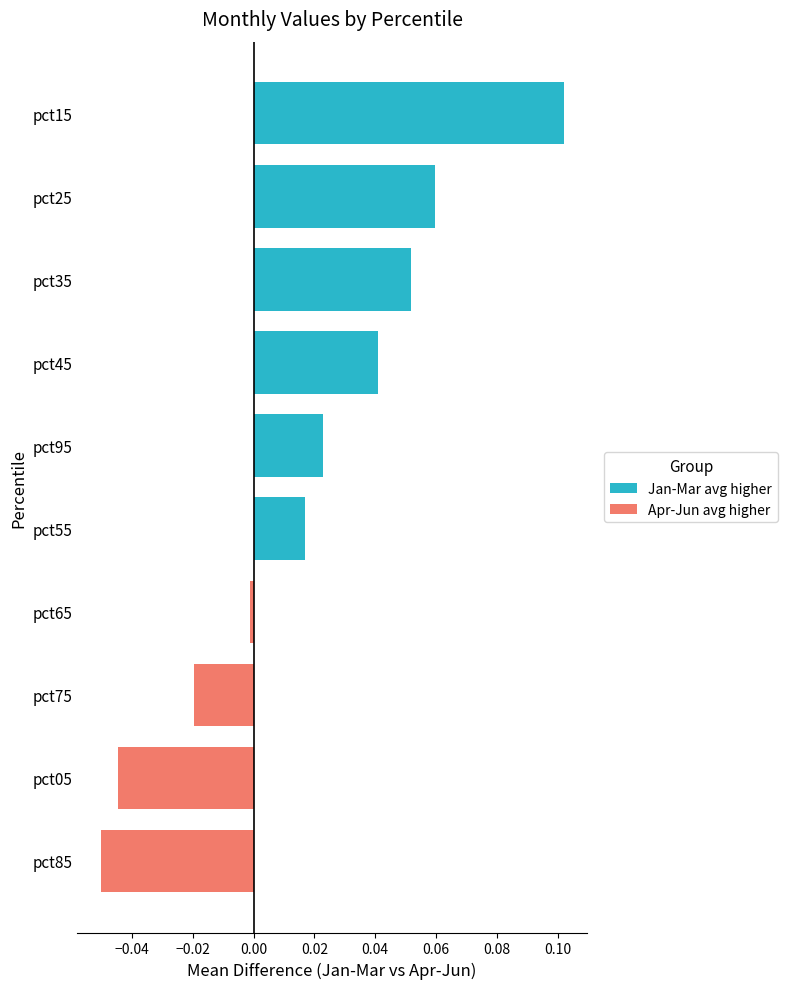

Between pct65 and pct95, which series saw the biggest shift?

Jan-Mar avg higher